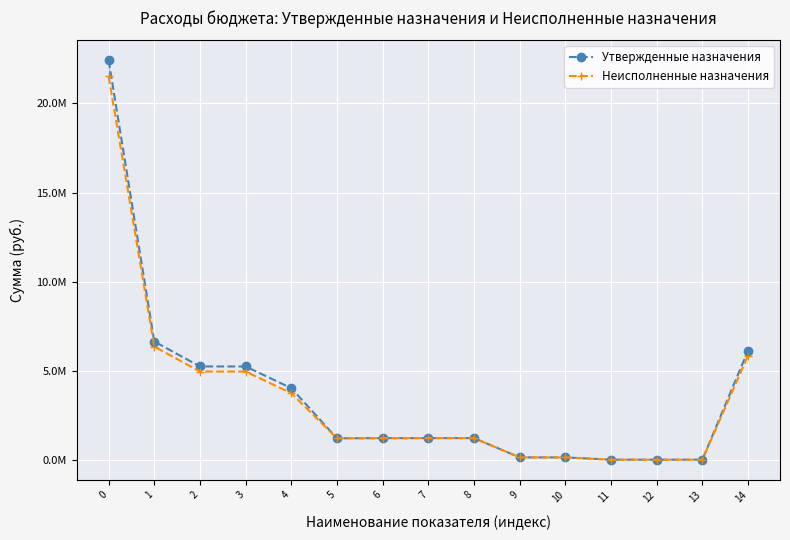

Which series has the widest spread of values?

Утвержденные назначения